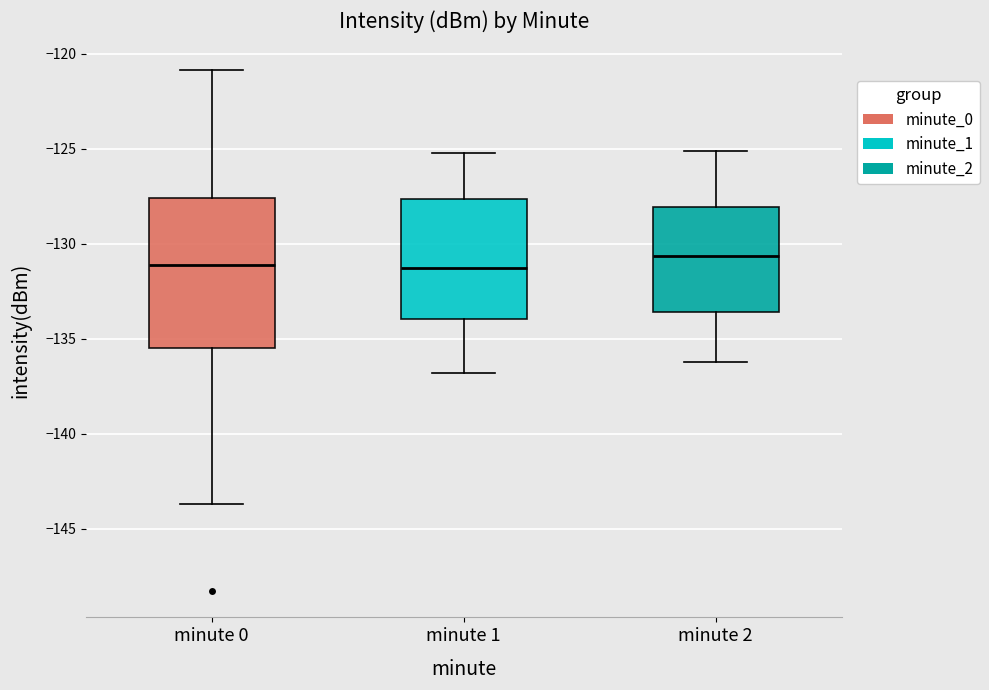

Which box is the tallest, from its lower edge to its upper edge?

minute 0